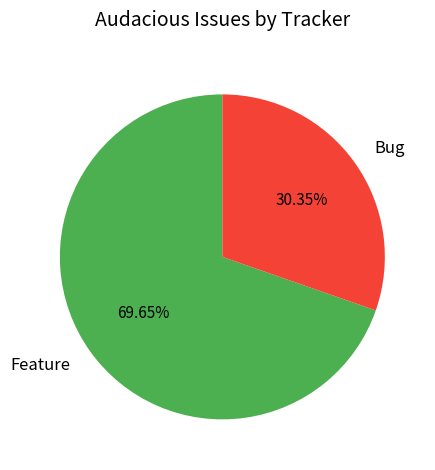

Is there any slice that represents more than half of the pie?

Yes